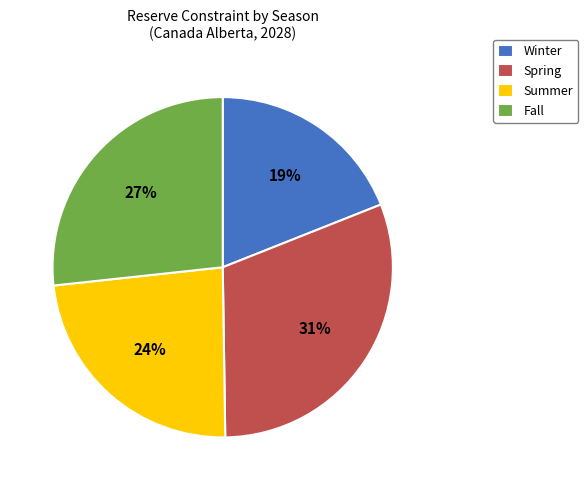

Which has a higher value, Winter or Summer?

Summer